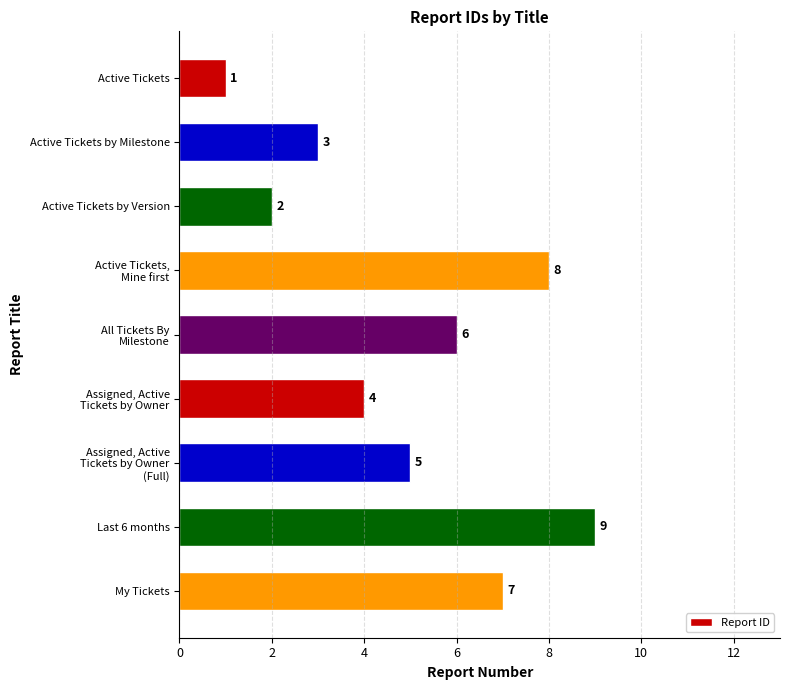

The chart shows a value of 9 at Last 6 months. True or false?

True